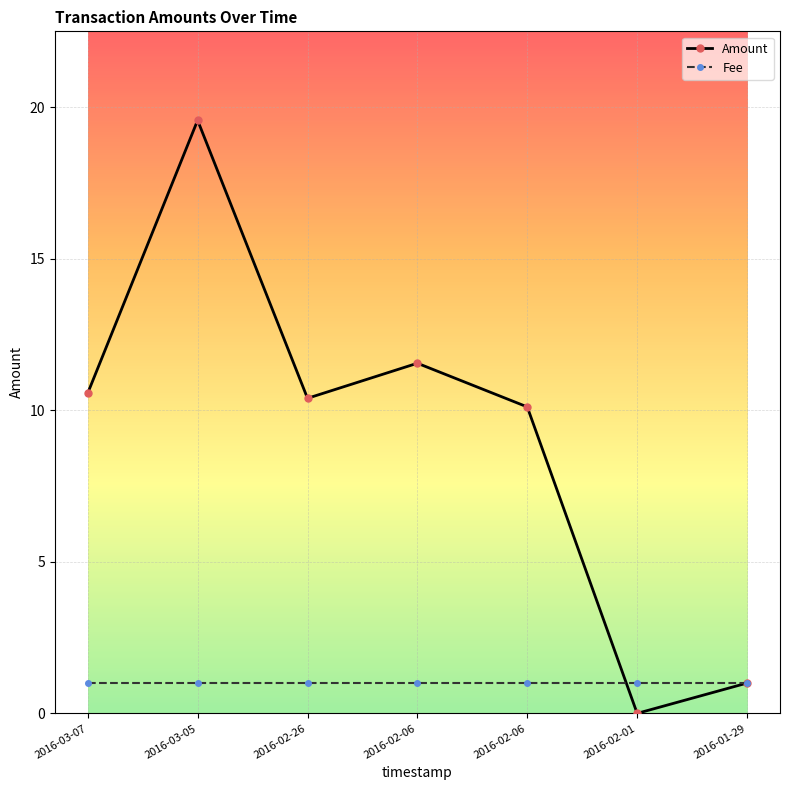

What is the difference between the second highest and second lowest values in the Amount series?

10.6